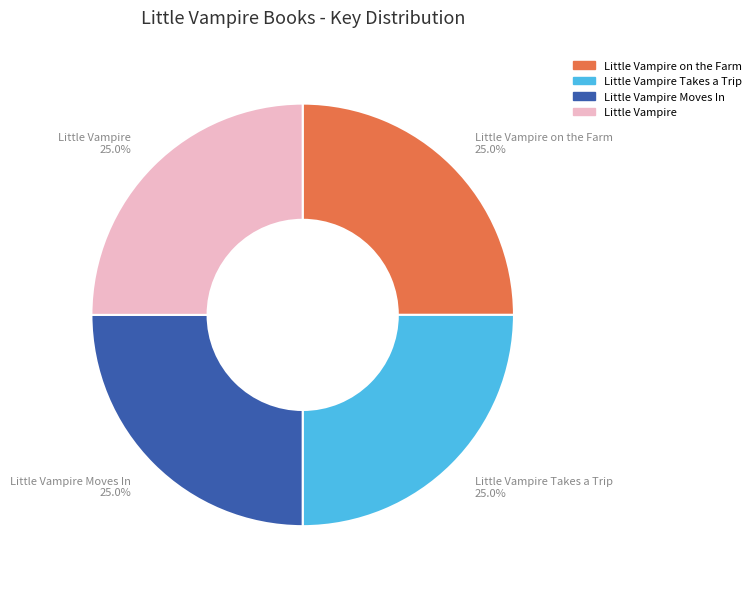

Is Little Vampire Takes a Trip the majority of the pie?

No